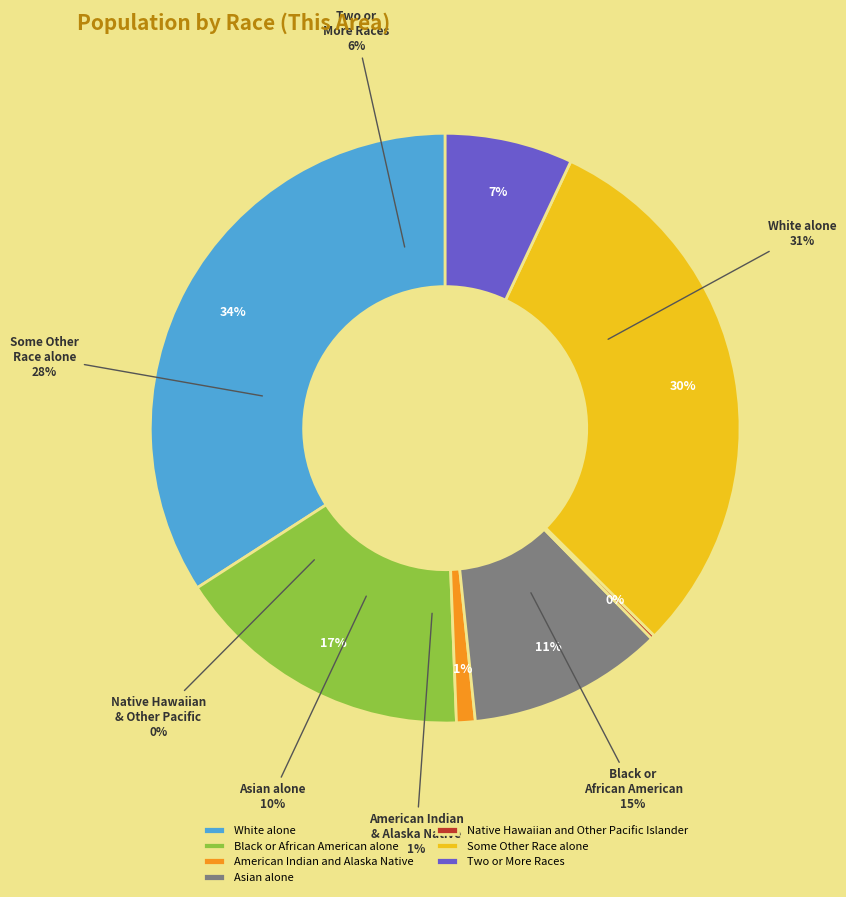

The Hispanic or Latino slice represents 71% of the pie. True or false?

False